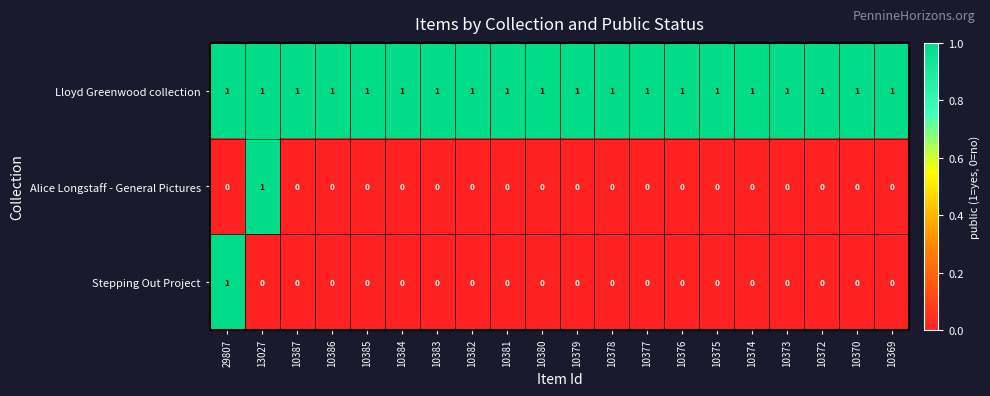

The Lloyd Greenwood collection series shows 1 at 10384. True or false?

True